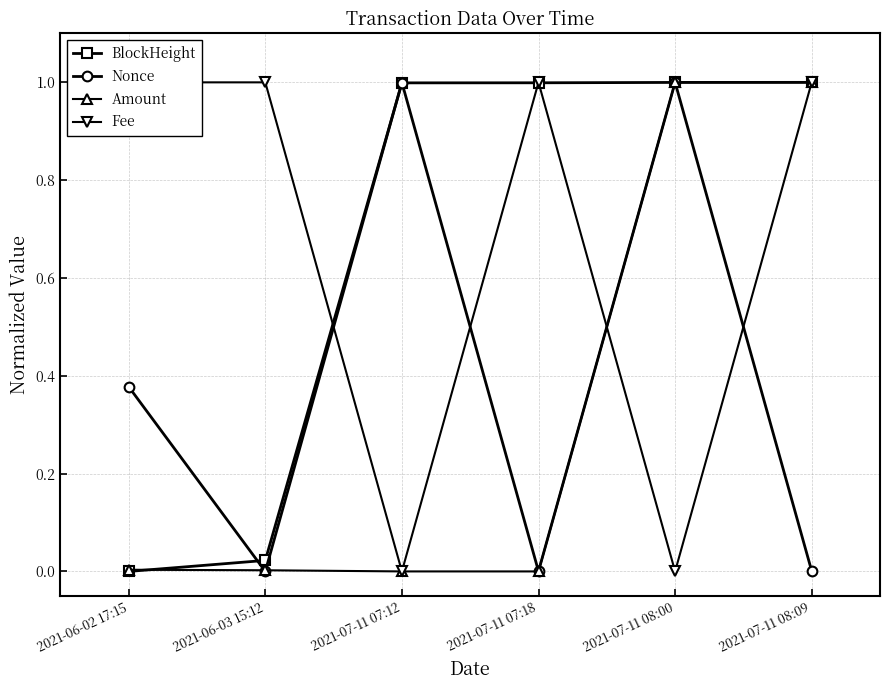

Reading right to left, extract all data points from this chart.

BlockHeight: 2021-07-11 08:09=1.0	2021-07-11 08:00=1.0	2021-07-11 07:18=1.0	2021-07-11 07:12=1.0	2021-06-03 15:12=0.0	2021-06-02 17:15=0.0
Nonce: 2021-07-11 08:09=0.0	2021-07-11 08:00=1.0	2021-07-11 07:18=0.0	2021-07-11 07:12=1.0	2021-06-03 15:12=0.0	2021-06-02 17:15=0.4
Amount: 2021-07-11 08:09=1.0	2021-07-11 08:00=1.0	2021-07-11 07:18=0.0	2021-07-11 07:12=0.0	2021-06-03 15:12=0.0	2021-06-02 17:15=0.0
Fee: 2021-07-11 08:09=1.0	2021-07-11 08:00=0.0	2021-07-11 07:18=1.0	2021-07-11 07:12=0.0	2021-06-03 15:12=1.0	2021-06-02 17:15=1.0